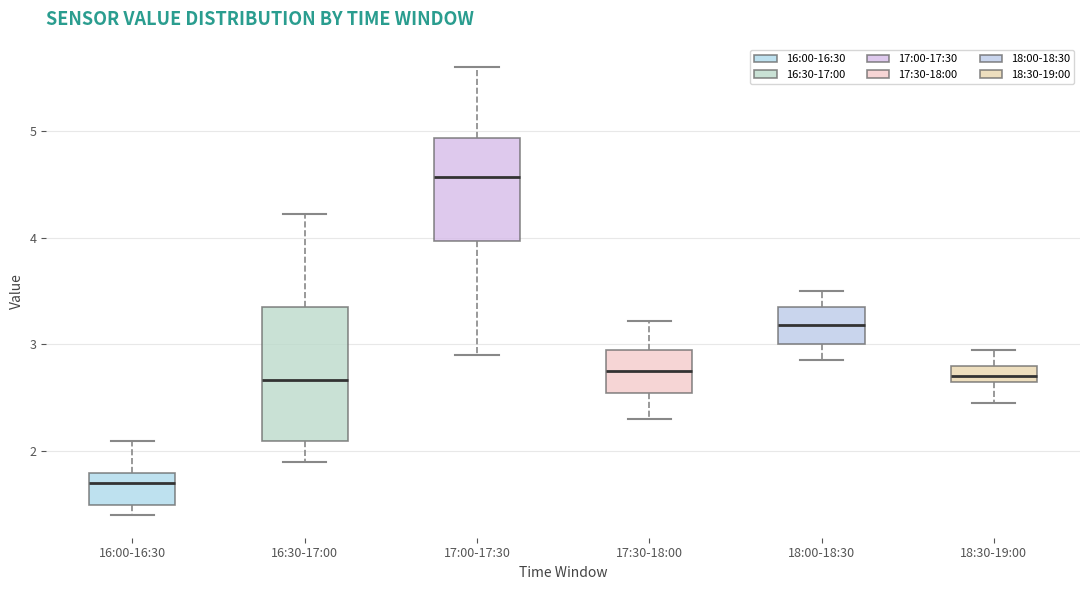

Which box has the lowest median line?

16:00-16:30